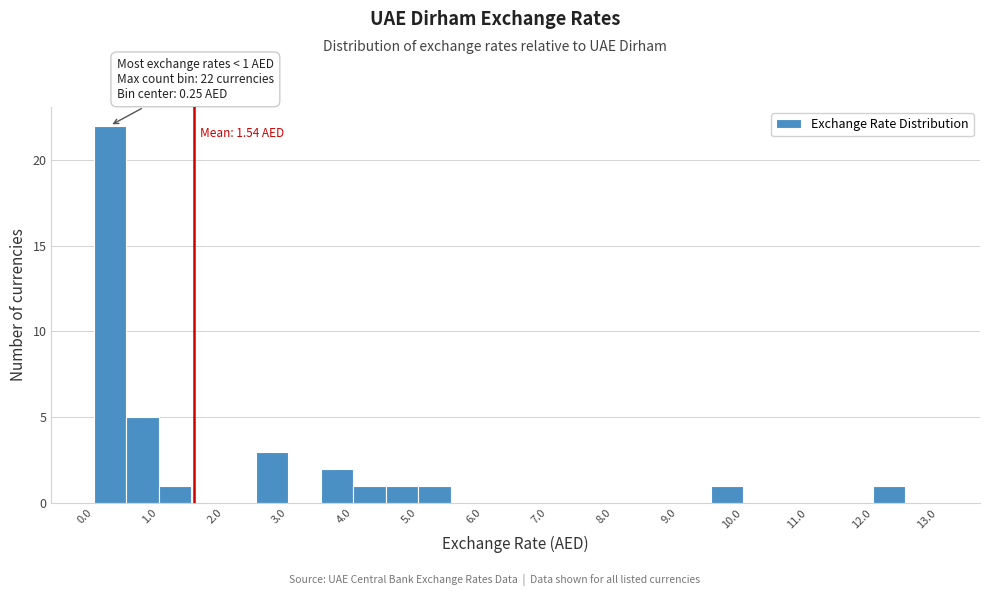

Over which range of the x-axis is the bar tallest?

0.0 to 0.5